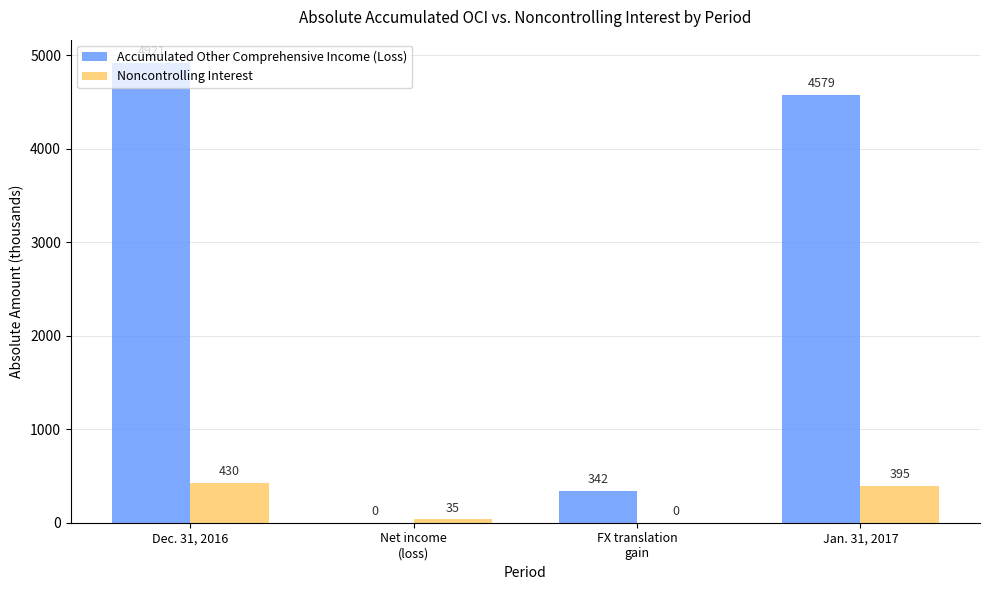

How many data points does each series have?

4